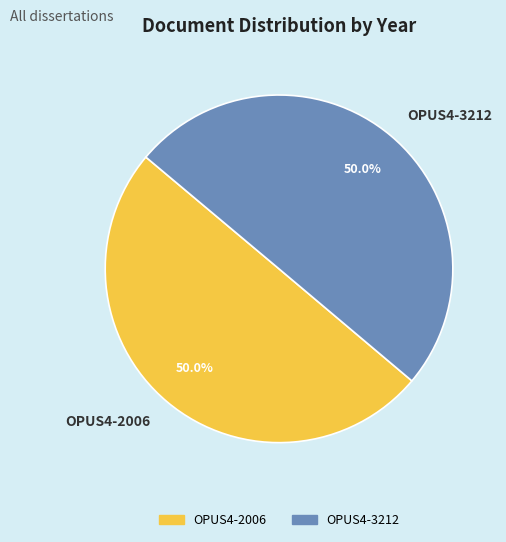

How many slices are in this pie chart?

2